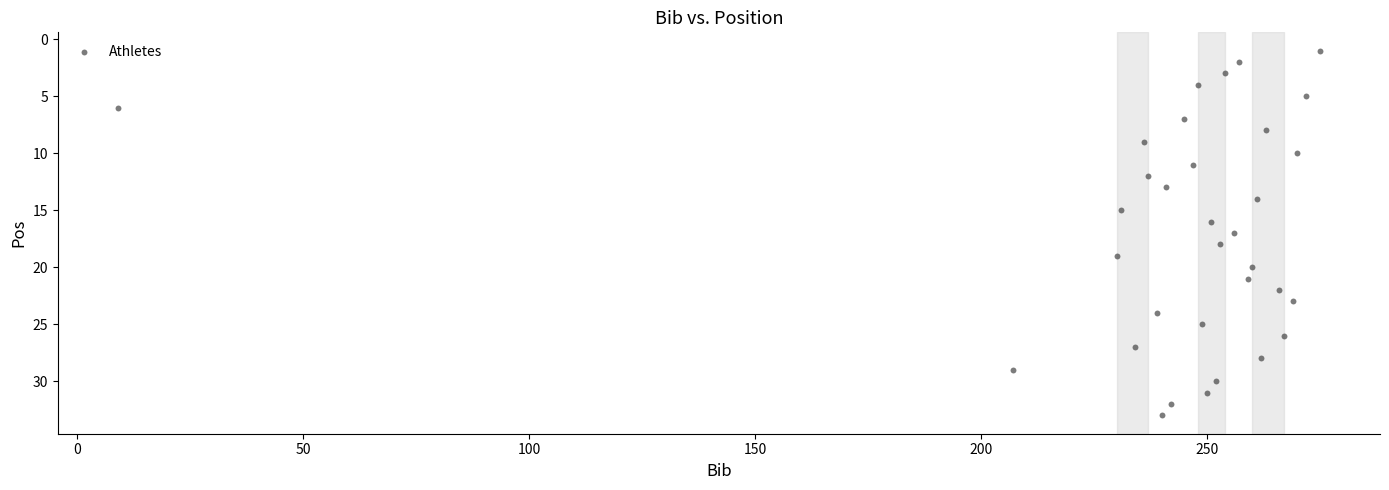

What is the range of X values (max minus min)?

266